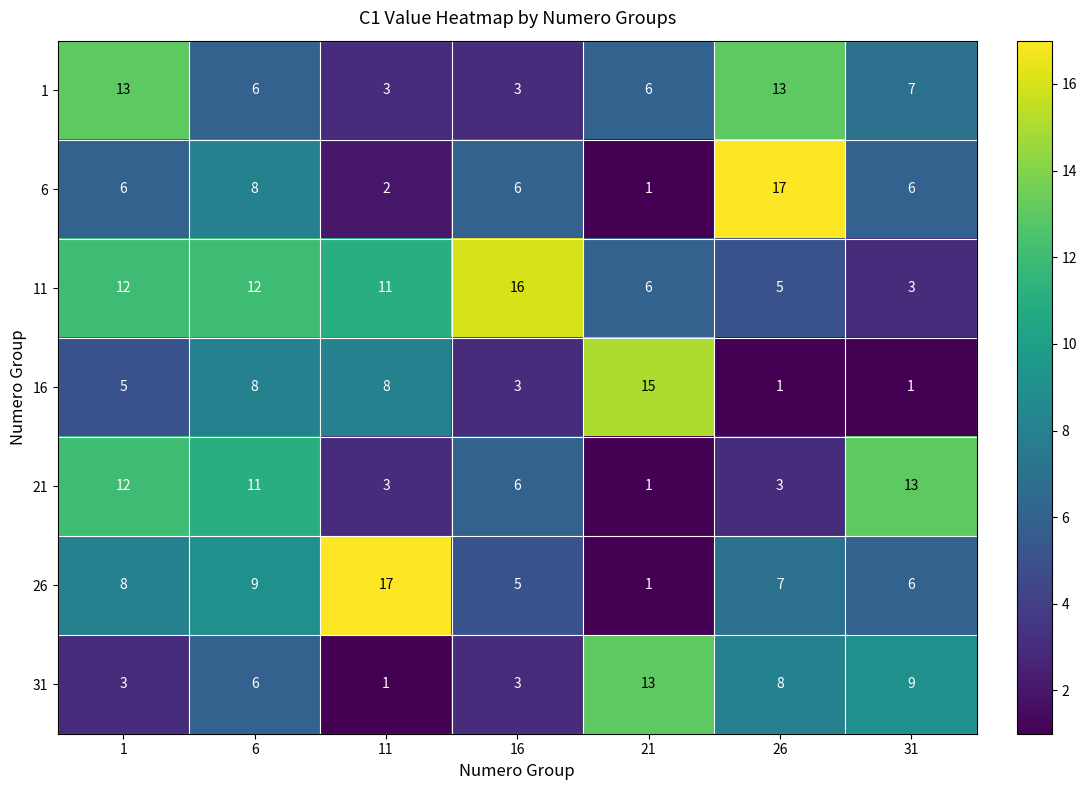

How many series are shown in this chart?

7